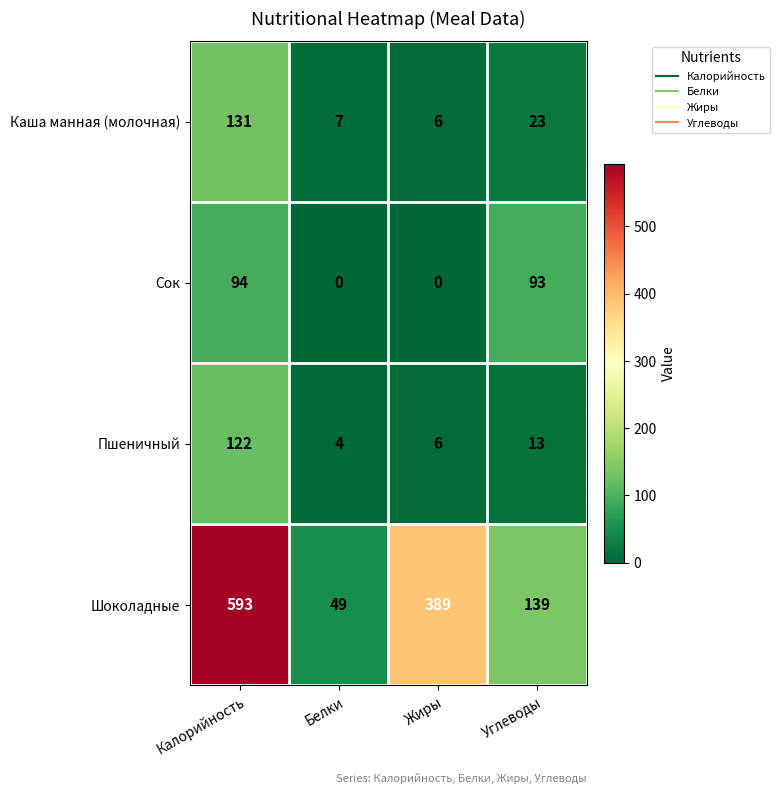

True or false: Каша манная (молочная) has a value of 187 at Калорийность.

False